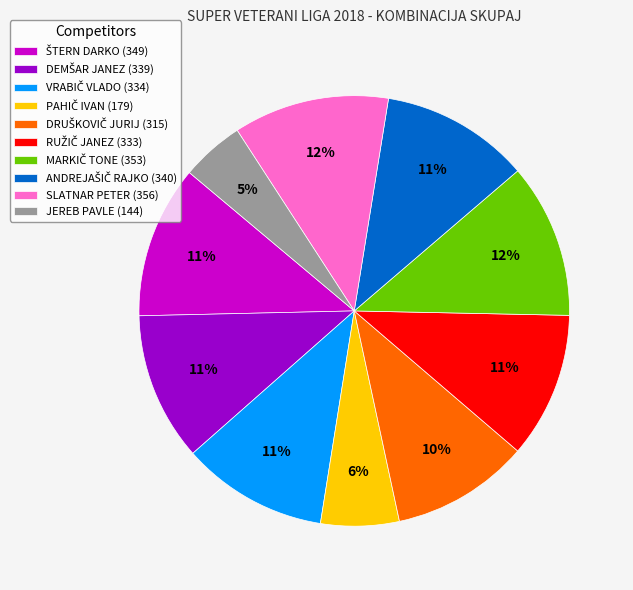

Is there a majority slice in this chart?

No